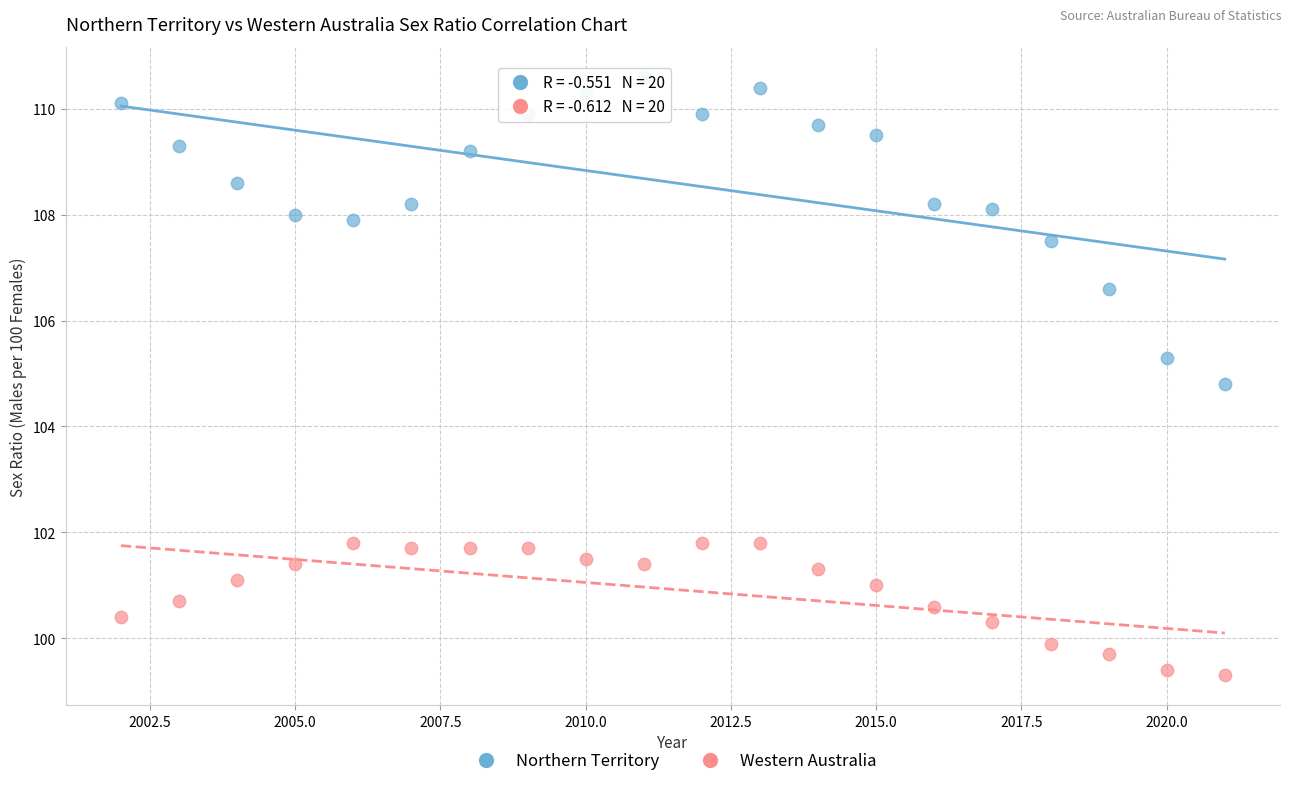

Across all series, what Y value is closest to 104?

104.8